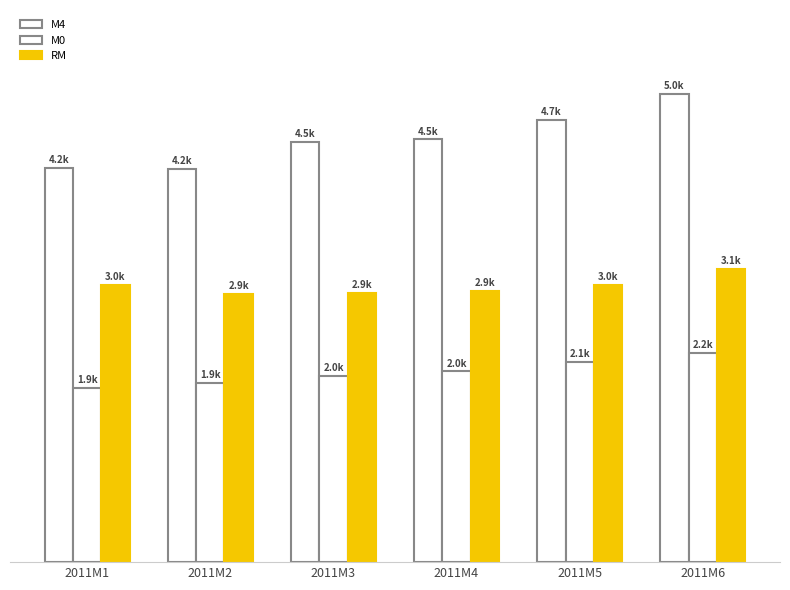

What is the value of the М0 bar at the 3rd from the left?

1989.9